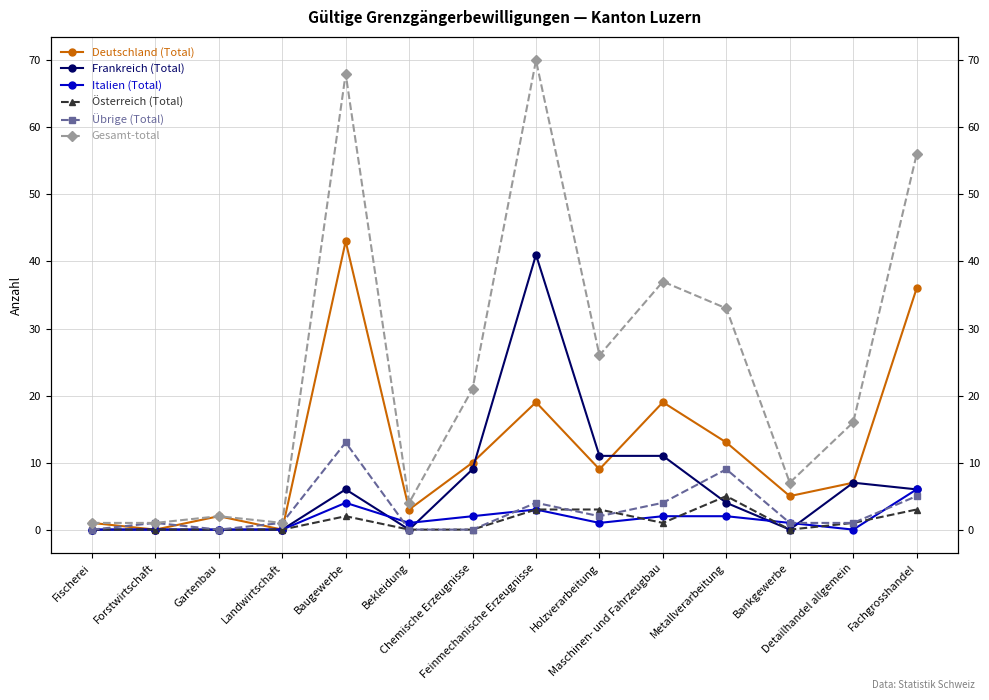

List the labels in order of Österreich (Total) value, largest first.

Metallverarbeitung, Feinmechanische Erzeugnisse, Holzverarbeitung, Fachgrosshandel, Baugewerbe, Maschinen- und Fahrzeugbau, Detailhandel allgemein, Fischerei, Forstwirtschaft, Gartenbau, Landwirtschaft, Bekleidung, Chemische Erzeugnisse, Bankgewerbe